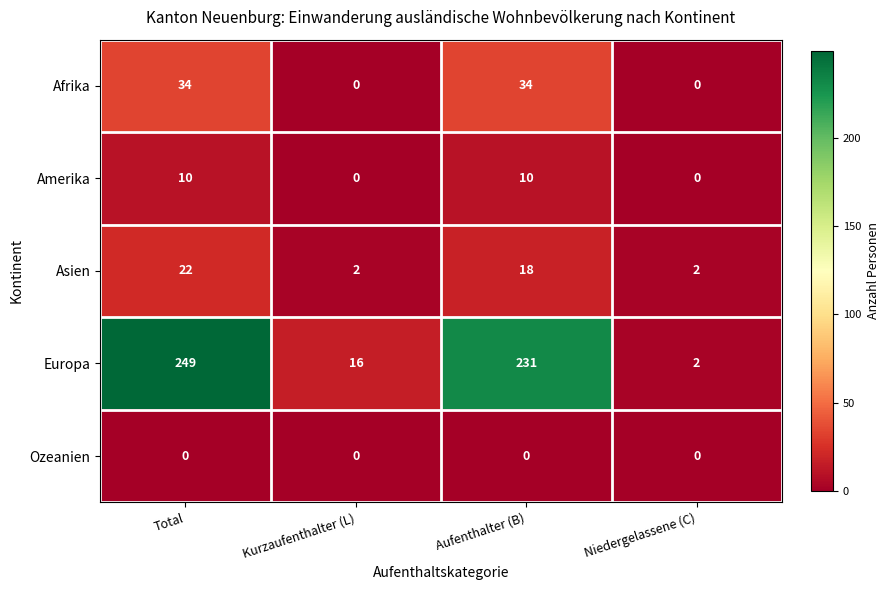

Reading left to right, transcribe all the data shown in this chart.

Afrika: Total=34	Kurzaufenthalter (L)=0	Aufenthalter (B)=34	Niedergelassene (C)=0
Amerika: Total=10	Kurzaufenthalter (L)=0	Aufenthalter (B)=10	Niedergelassene (C)=0
Asien: Total=22	Kurzaufenthalter (L)=2	Aufenthalter (B)=18	Niedergelassene (C)=2
Europa: Total=249	Kurzaufenthalter (L)=16	Aufenthalter (B)=231	Niedergelassene (C)=2
Ozeanien: Total=0	Kurzaufenthalter (L)=0	Aufenthalter (B)=0	Niedergelassene (C)=0